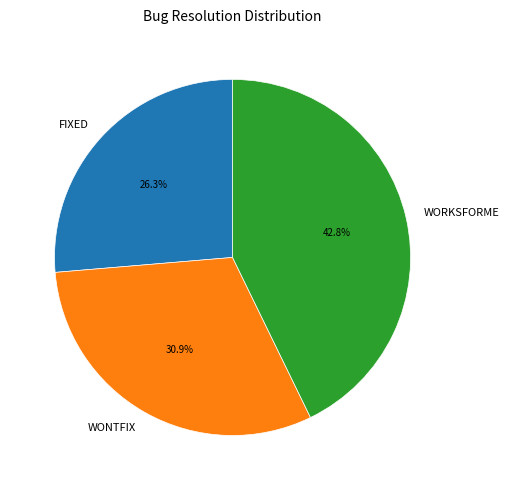

What percentage do FIXED and WONTFIX together represent?

57.2%